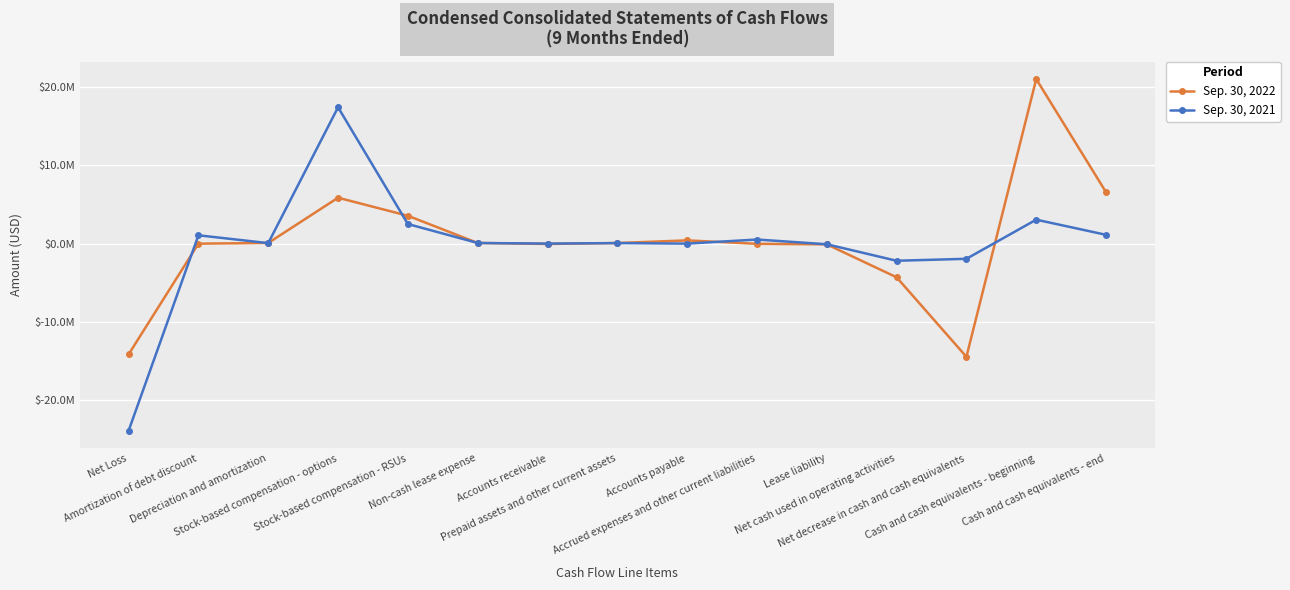

Reading left to right, transcribe all the data shown in this chart.

Sep. 30, 2022: -14147216	0	88751	5869543	3563716	87033	-40000	80135	417674	-20321	-87945	-4297412	-14453616	21026727	6573111
Sep. 30, 2021: -23900157	1068498	67612	17422328	2507368	87033	9000	73451	5707	528015	-74749	-2184894	-1934894	3064610	1129716